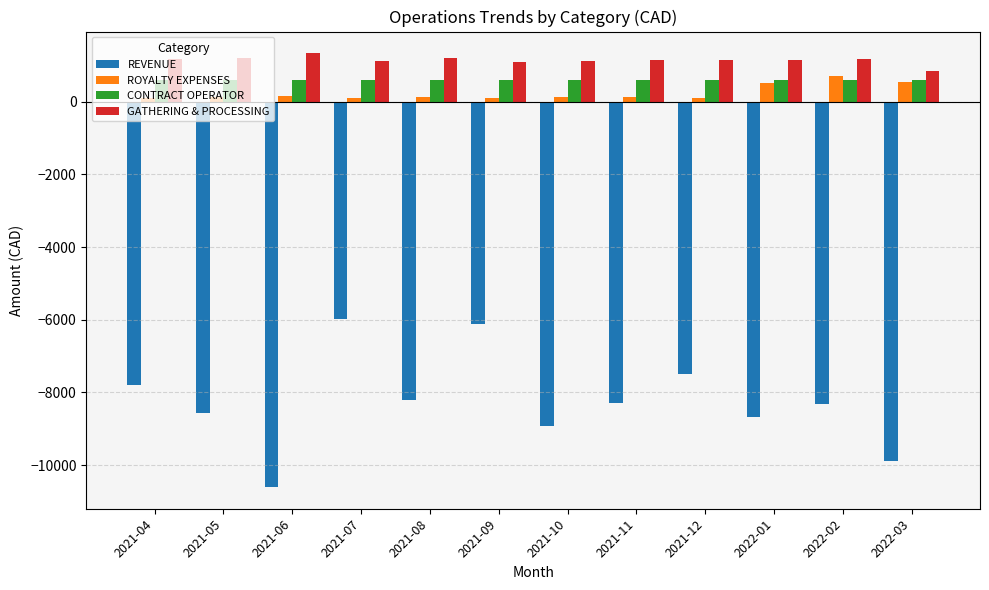

What value does the CONTRACT OPERATOR series have at 2021-05?

600.0